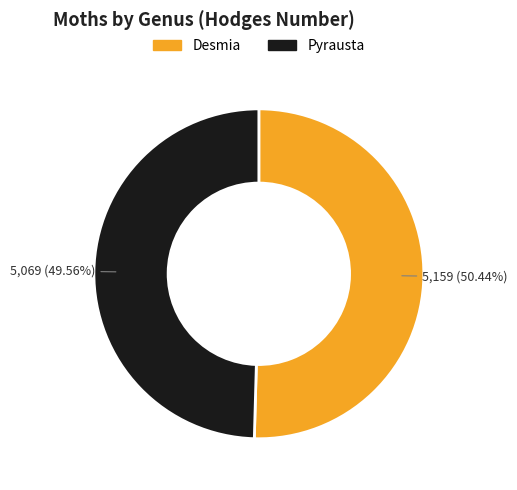

What portion of the pie excludes Desmia?

49.6%